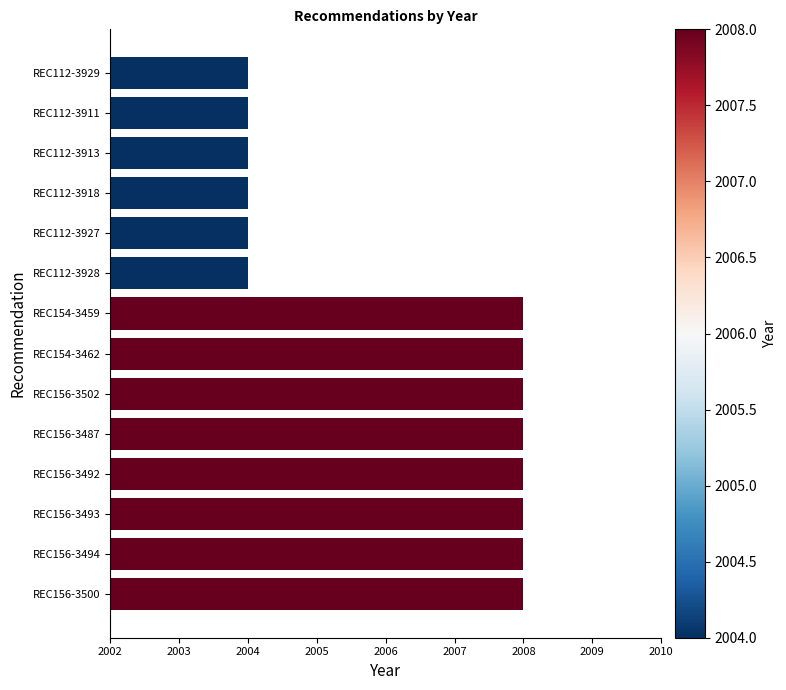

What is the ratio of the value at REC112-3928 to the value at REC112-3929?

1.0